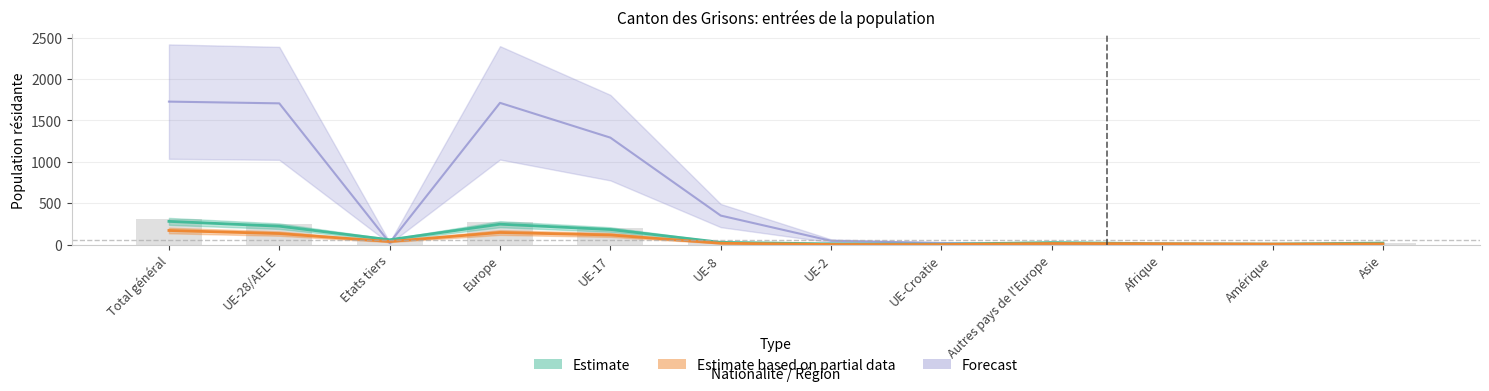

List the series in order of their peak value, lowest first.

Estimate based on partial data, Estimate, Forecast